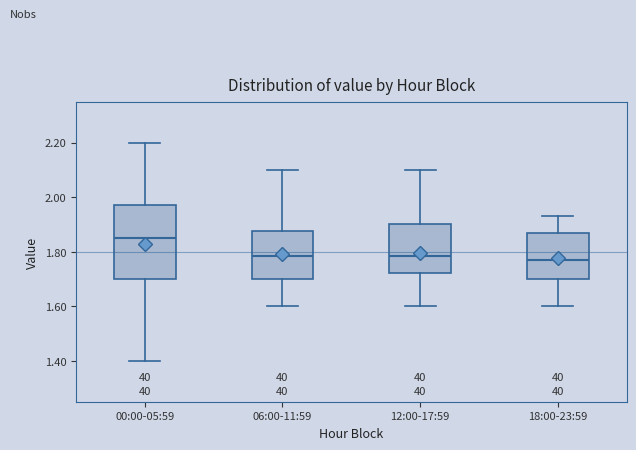

Which box has the highest median line?

00:00-05:59